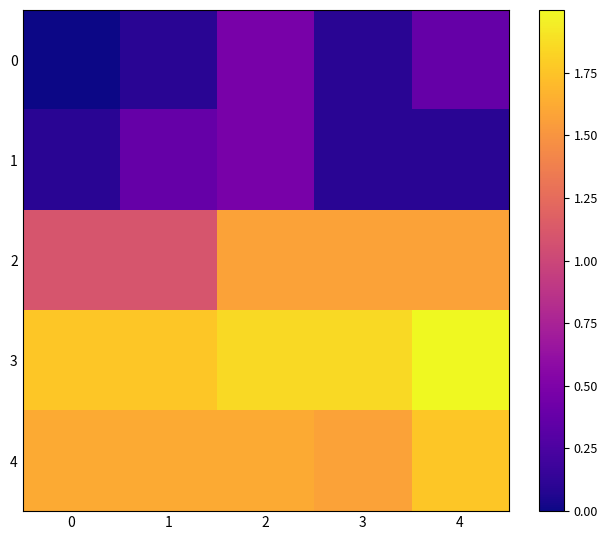

Between 0 and 1, which series saw the biggest shift?

1